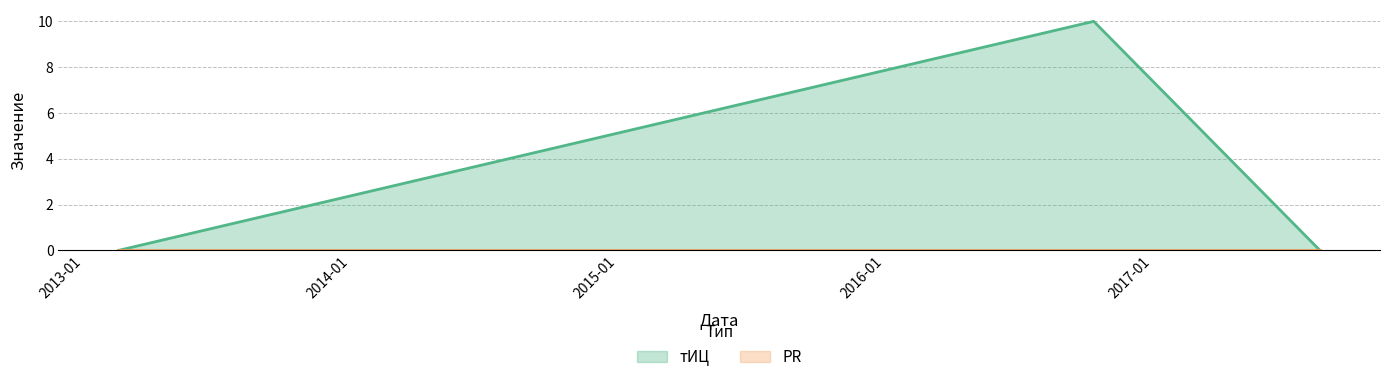

What value does the data have at 2016-10-12, to the nearest 10?

10